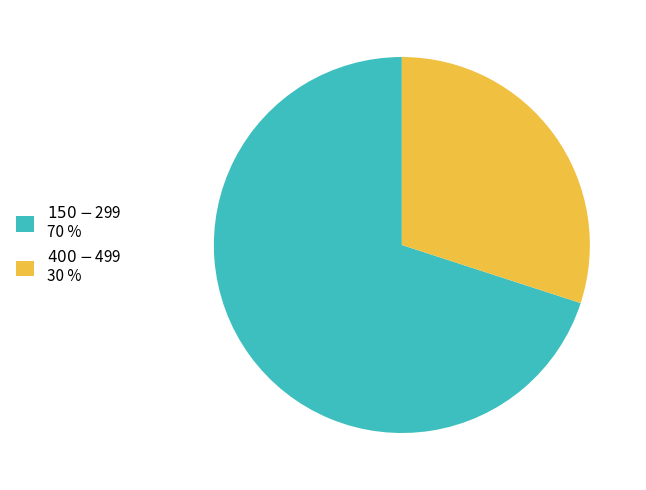

Is there a majority slice in this chart?

Yes